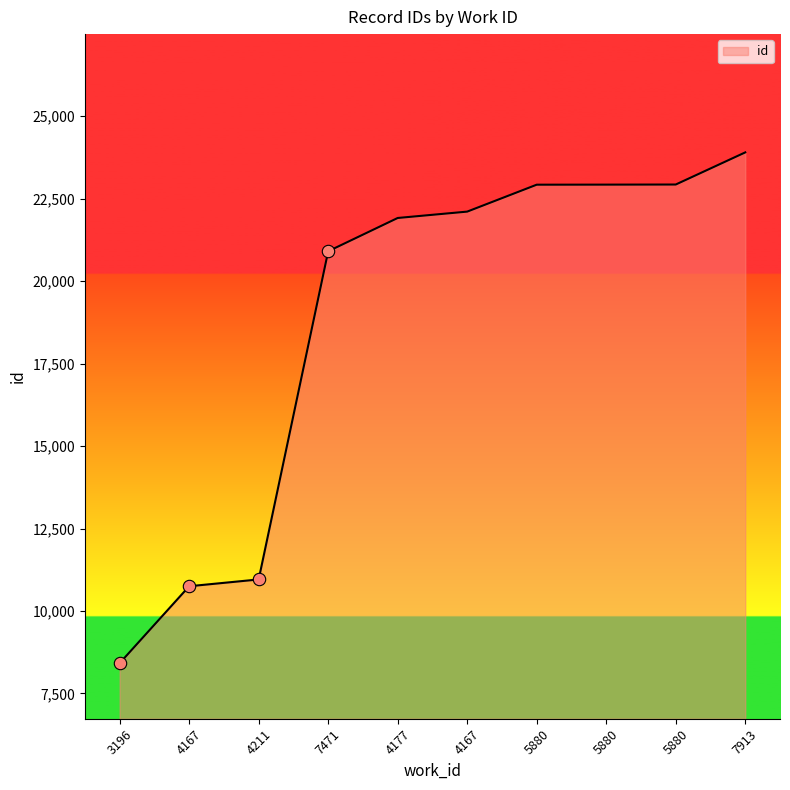

Approximately how many times larger is the value at 4167 compared to 4177?

1.0